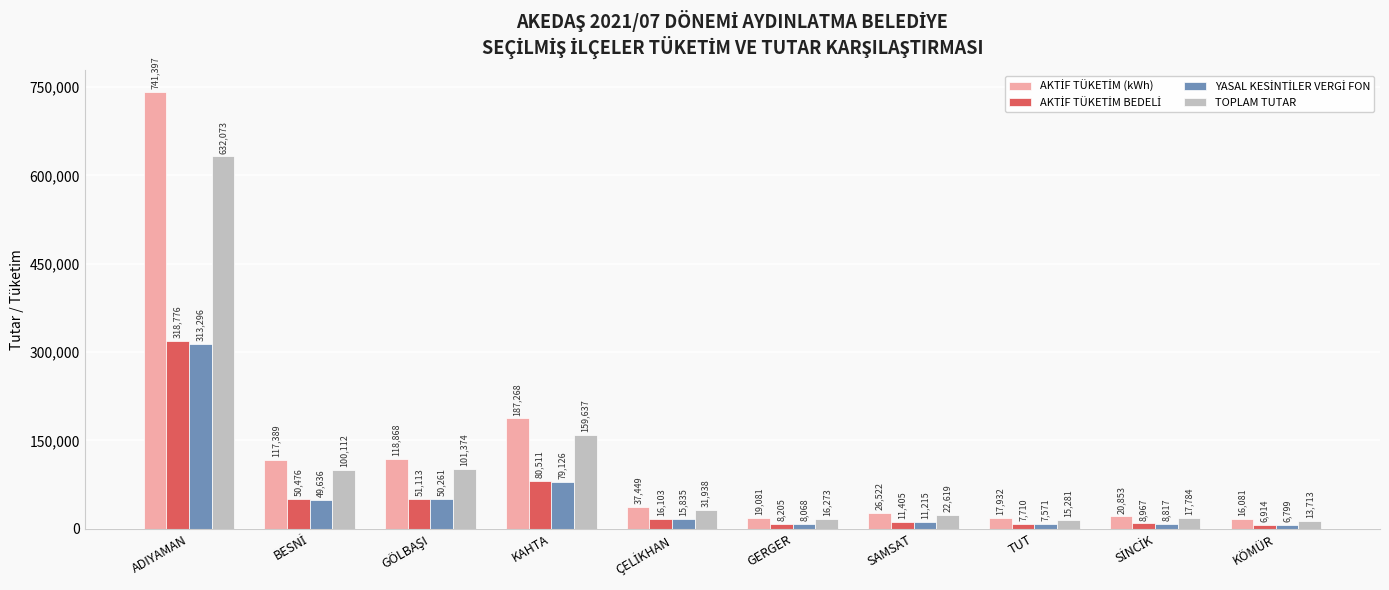

What is the smallest value displayed?

6798.9